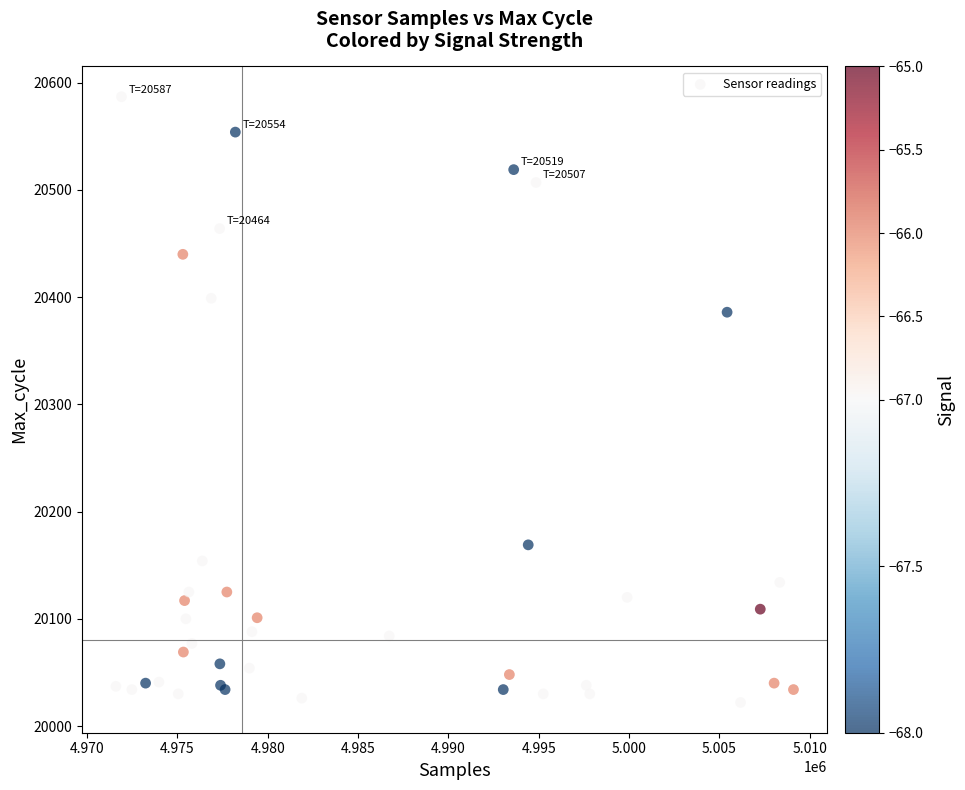

What Y value in the scatter plot is closest to 20304?

20386